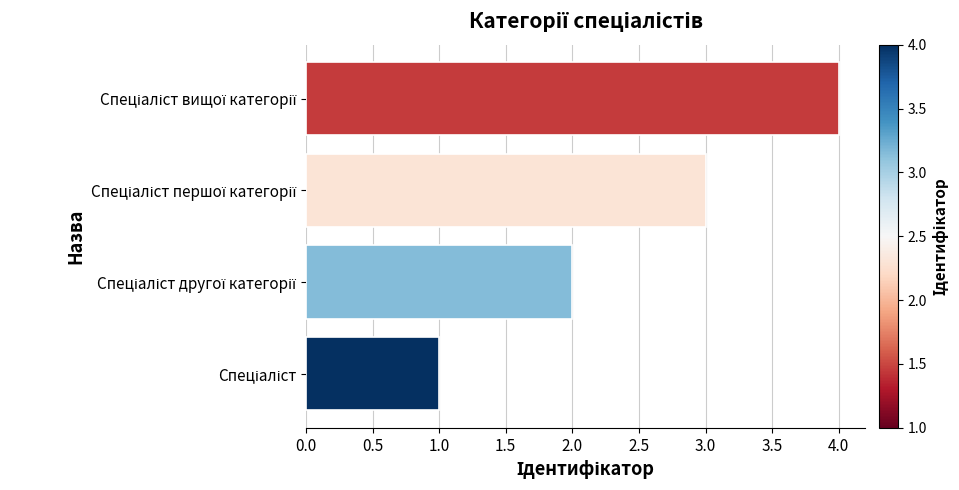

What is the maximum value shown in the chart?

4